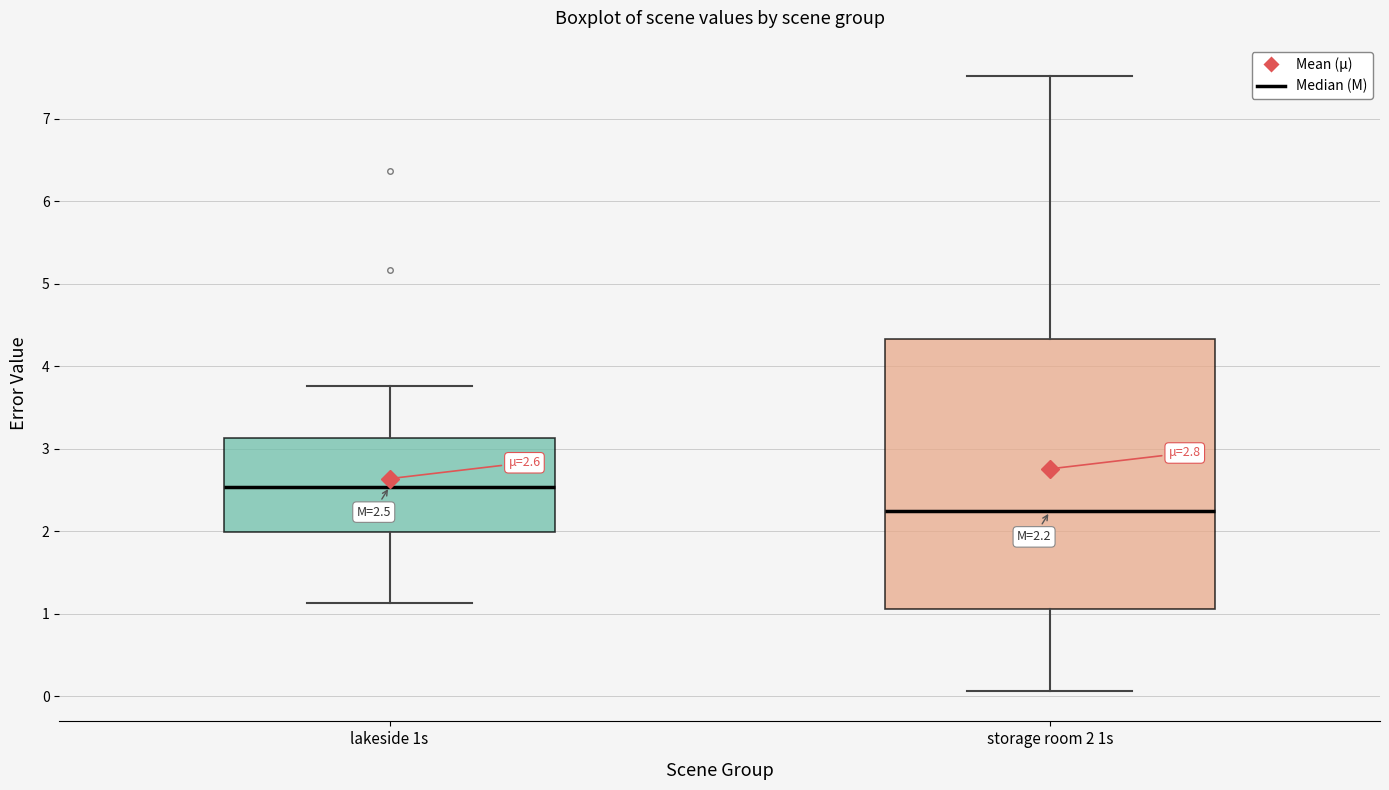

Which box has the highest median line?

lakeside 1s